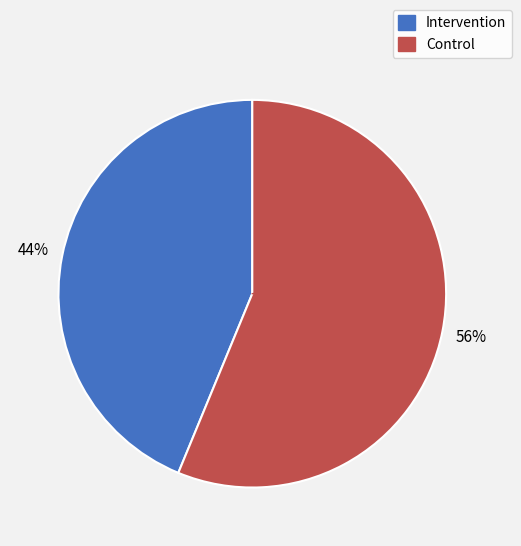

Is it true that Control is 56% of the pie?

True